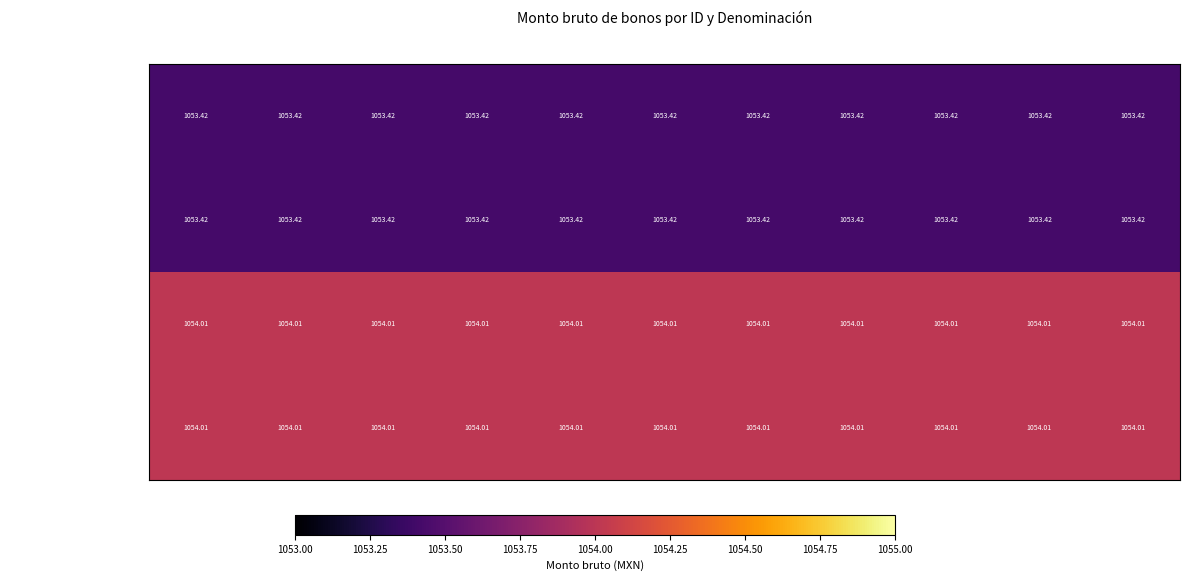

At which category is the sum across all series the highest?

12672